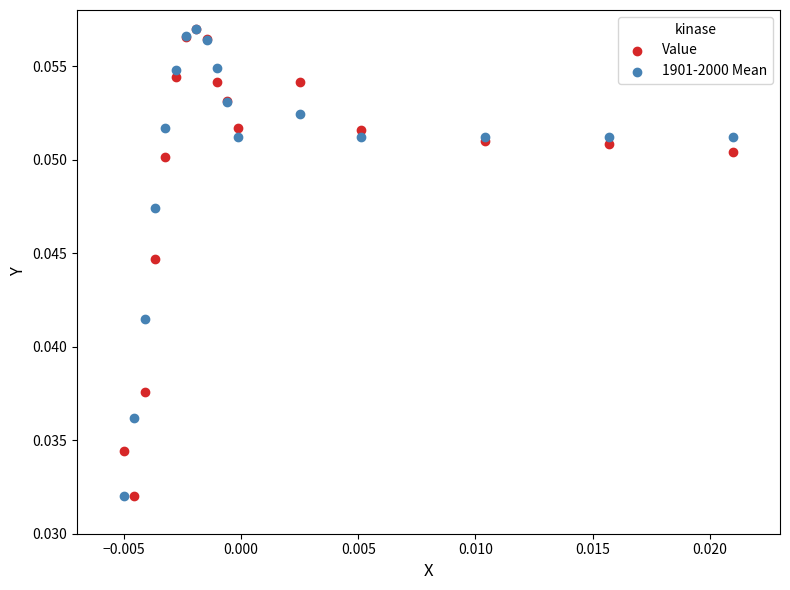

What are all the series names shown in the legend?

Value, 1901-2000 Mean